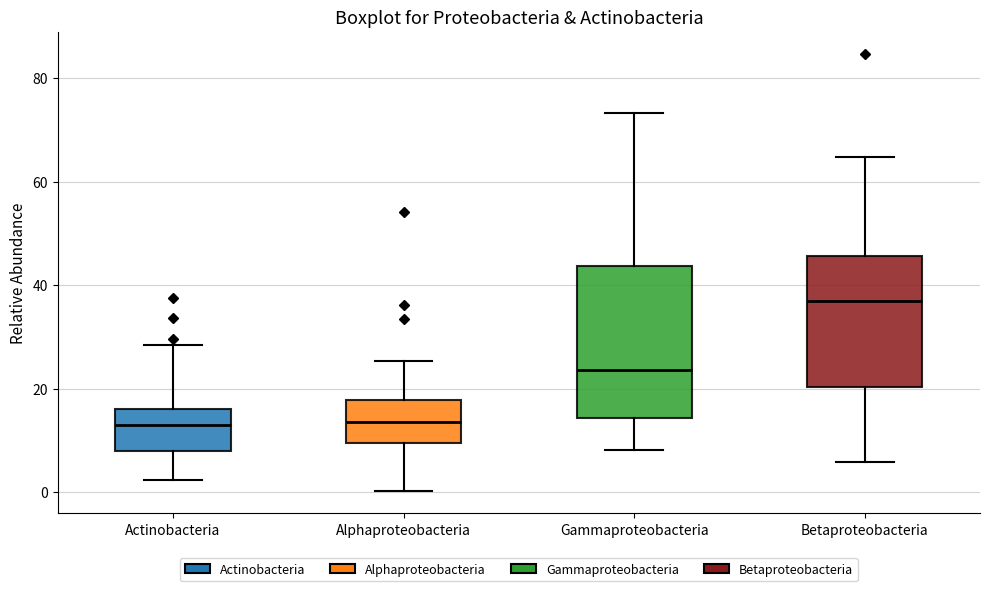

Where does the median line of the box for Actinobacteria sit on the y-axis? The values are not printed on the chart, so give them approximately, as read against the axis.

14